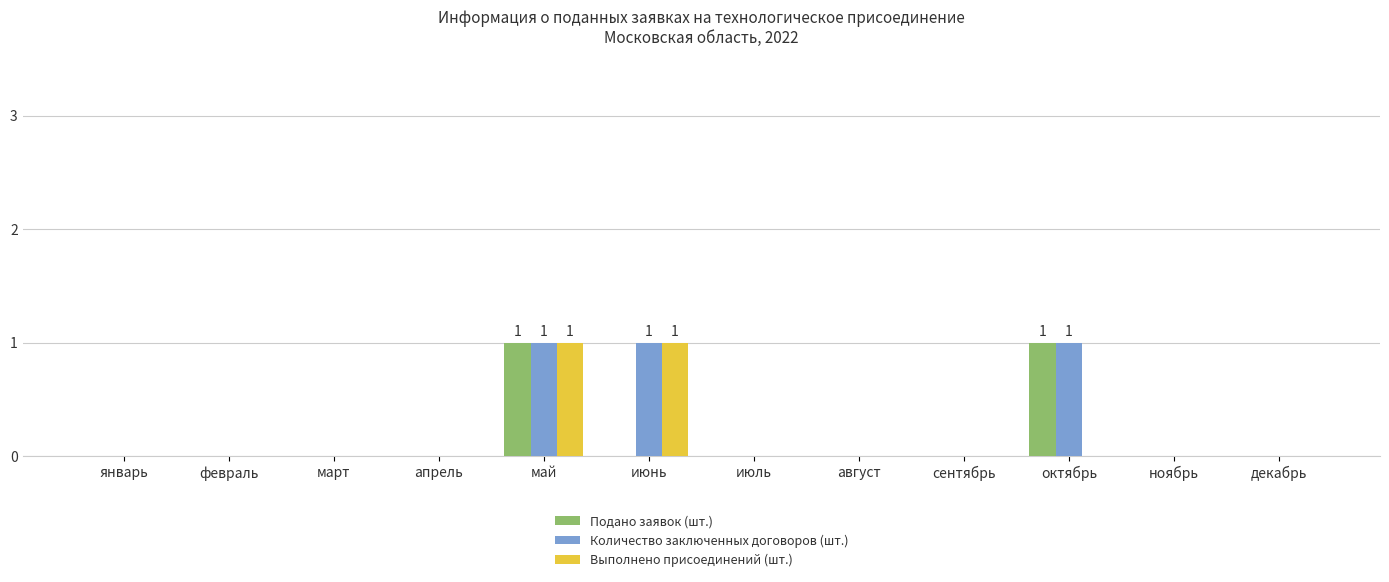

Is it true that Выполнено присоединений (шт.) equals 0 at декабрь?

True